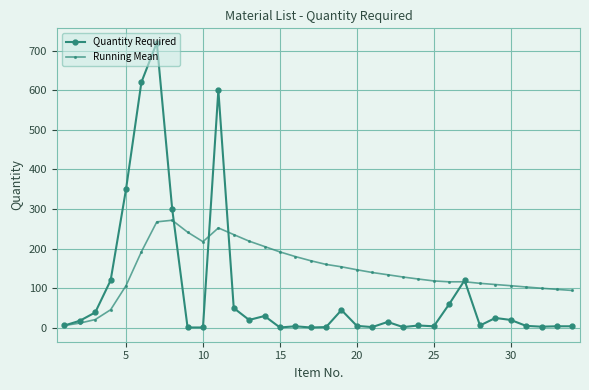

What are all the series names shown in the legend?

Quantity Required, Running Mean